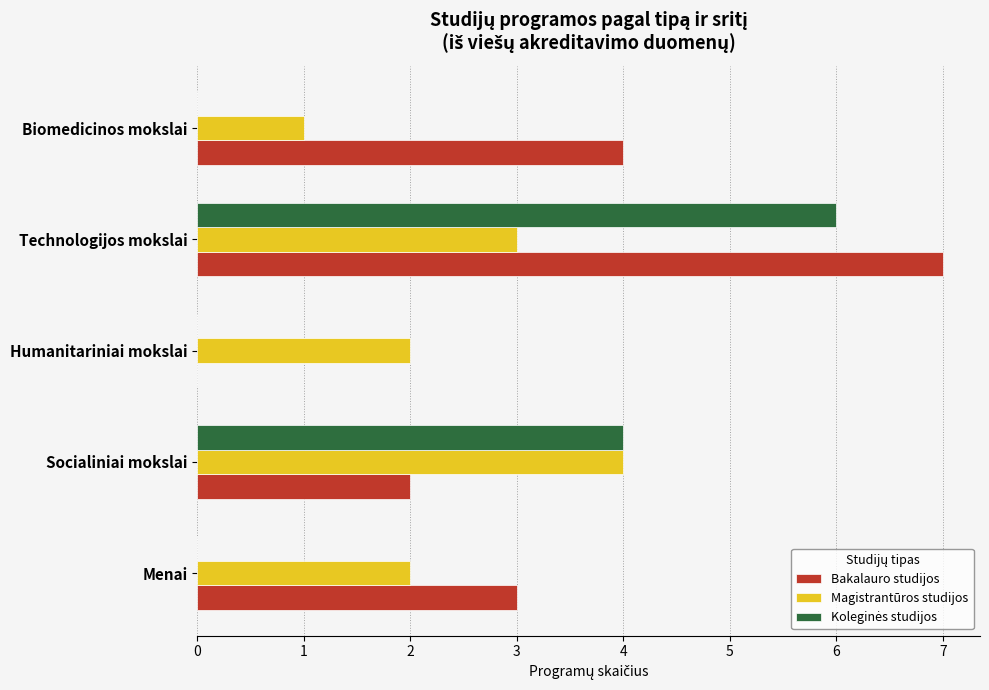

What is the sum of all Magistrantūros studijos values?

12